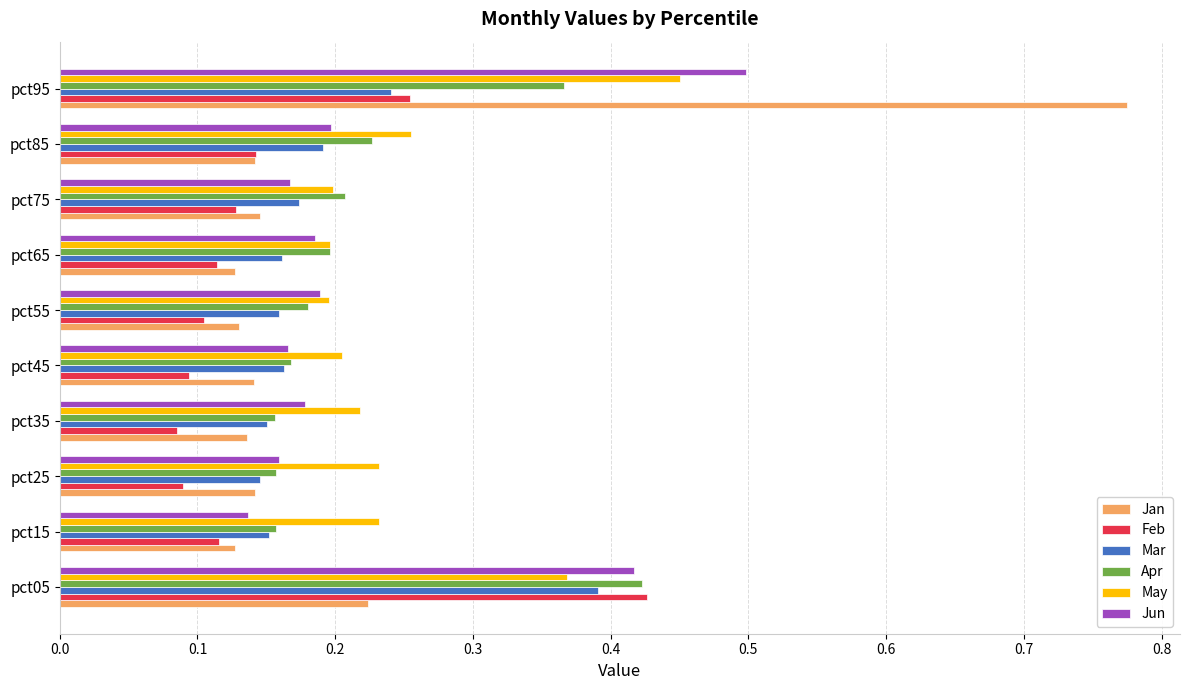

What is the sum of all May values?

2.5